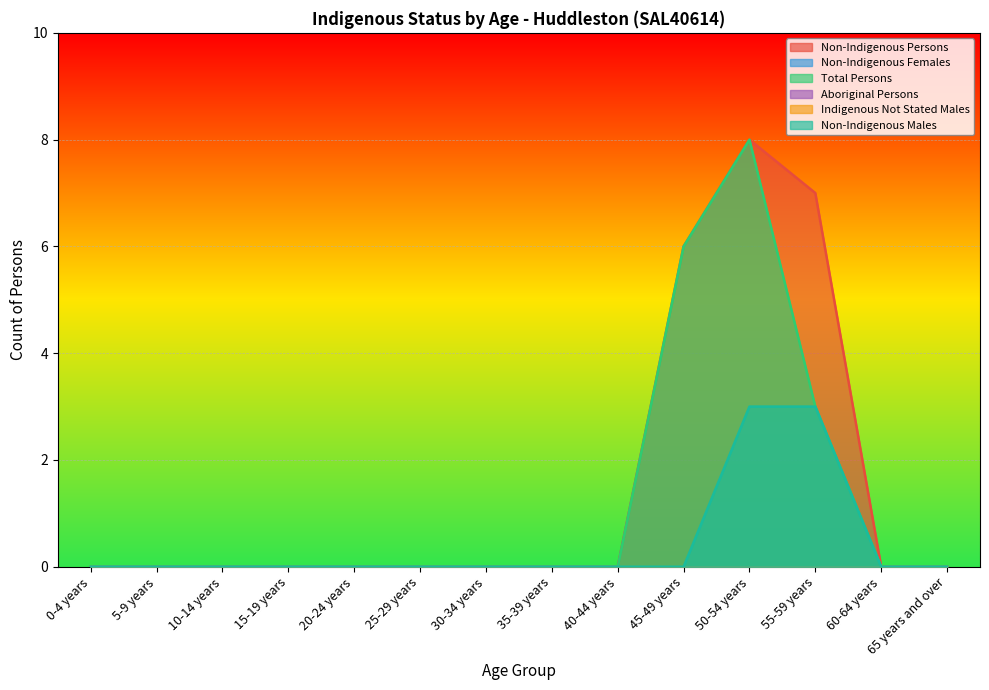

What is the difference between the second highest and second lowest values in the Non-Indigenous Males series?

3